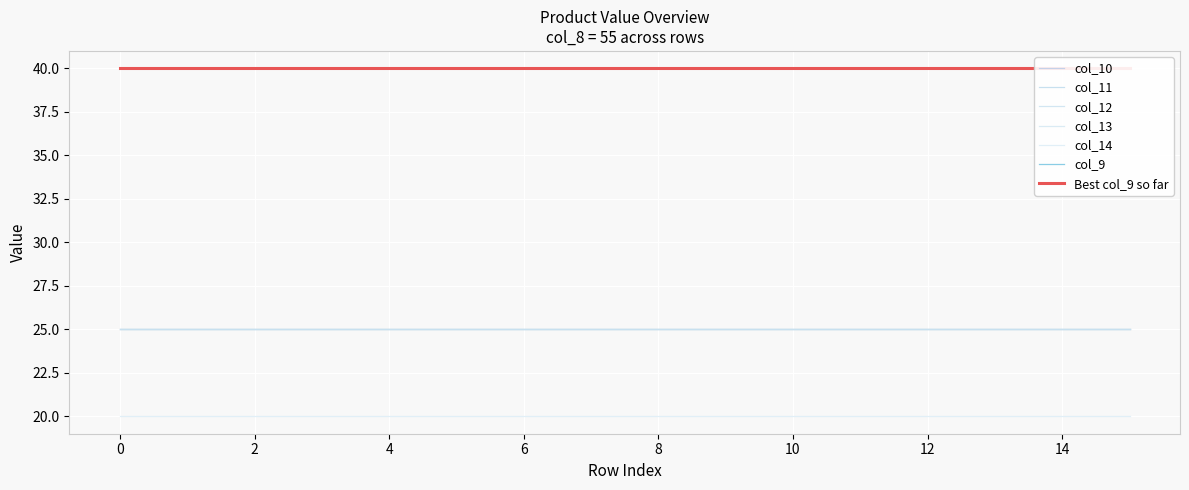

The value of col_12 at 5 is 25. True or false?

True